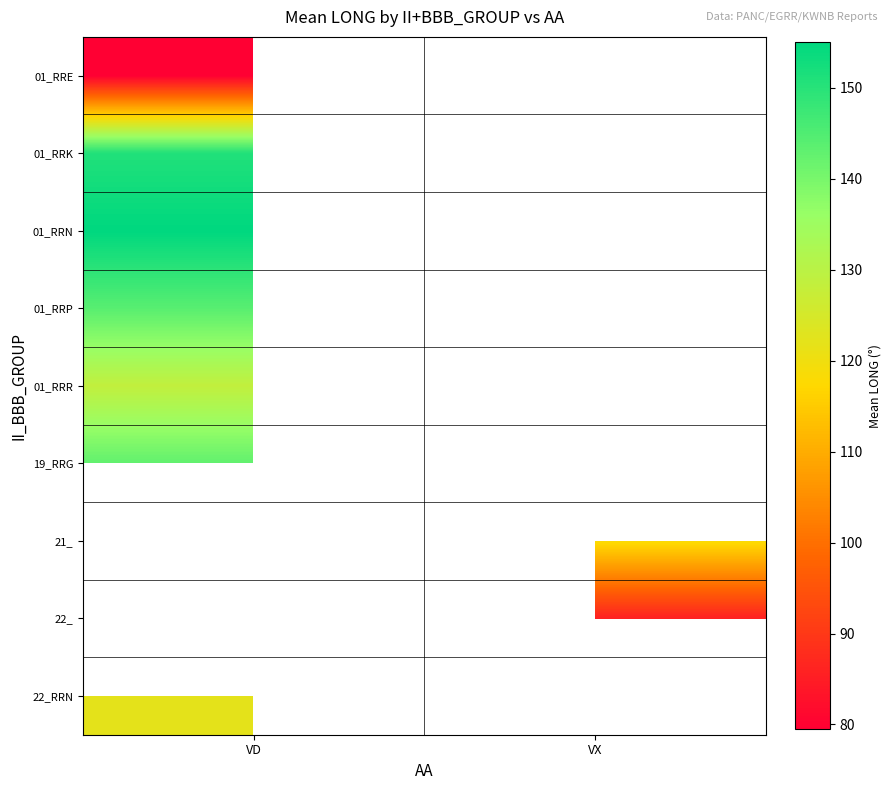

What is the maximum value shown in the chart?

155.0